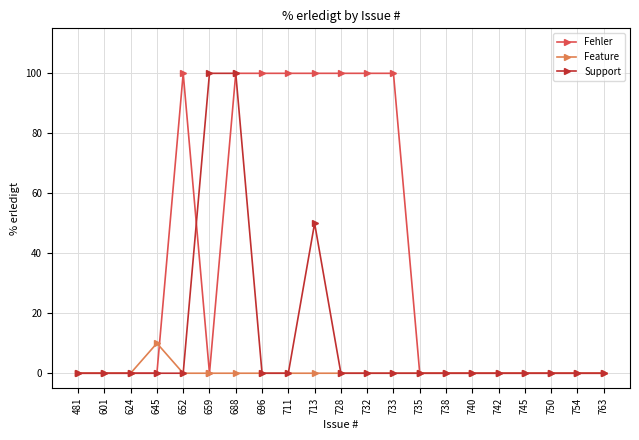

What is the maximum value shown in the chart?

100